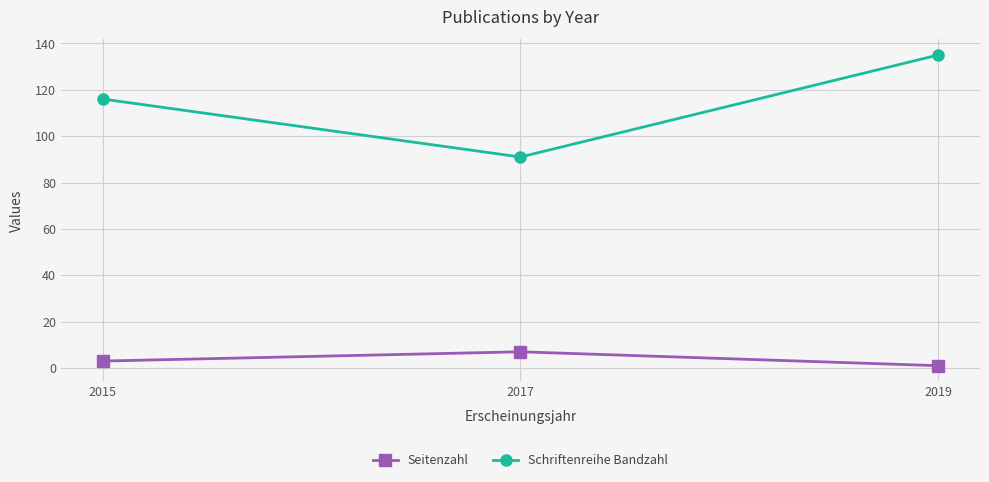

How many values in the Schriftenreihe Bandzahl series are below 116?

1